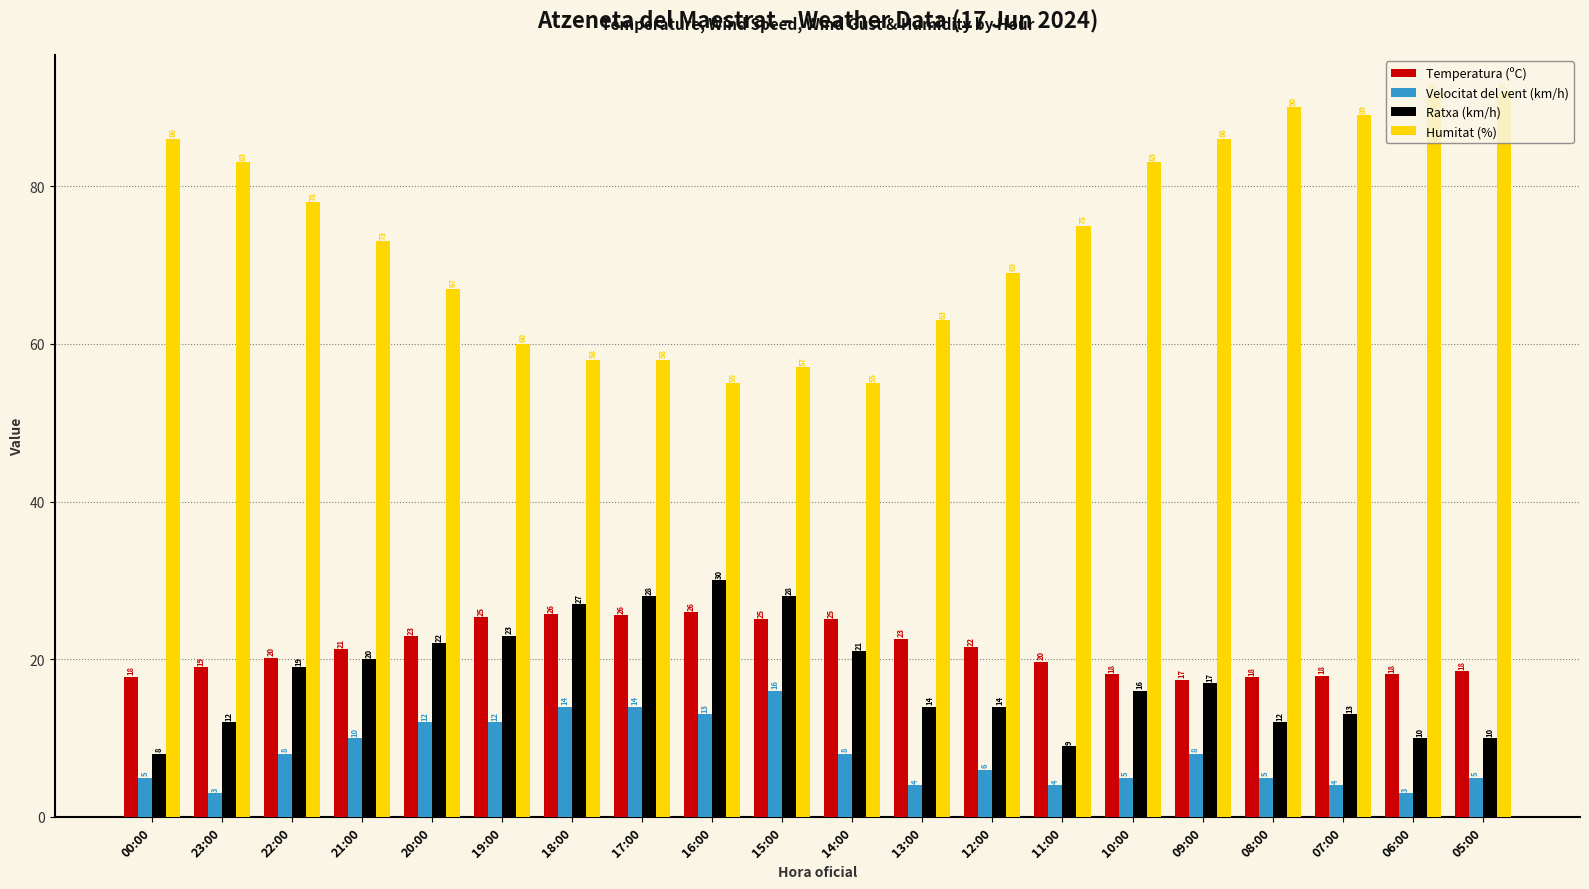

What is the difference between the highest and lowest values at 13:00?

59.0